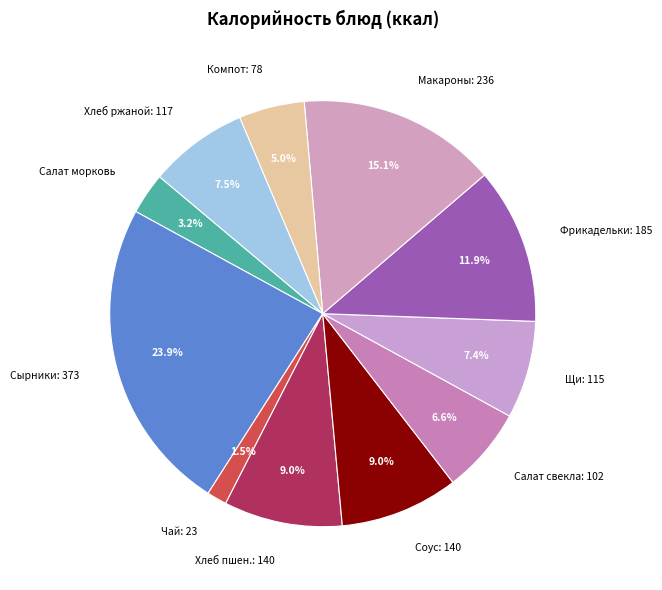

Is the sum of Чай: 23 and Компот: 78 greater than half?

No